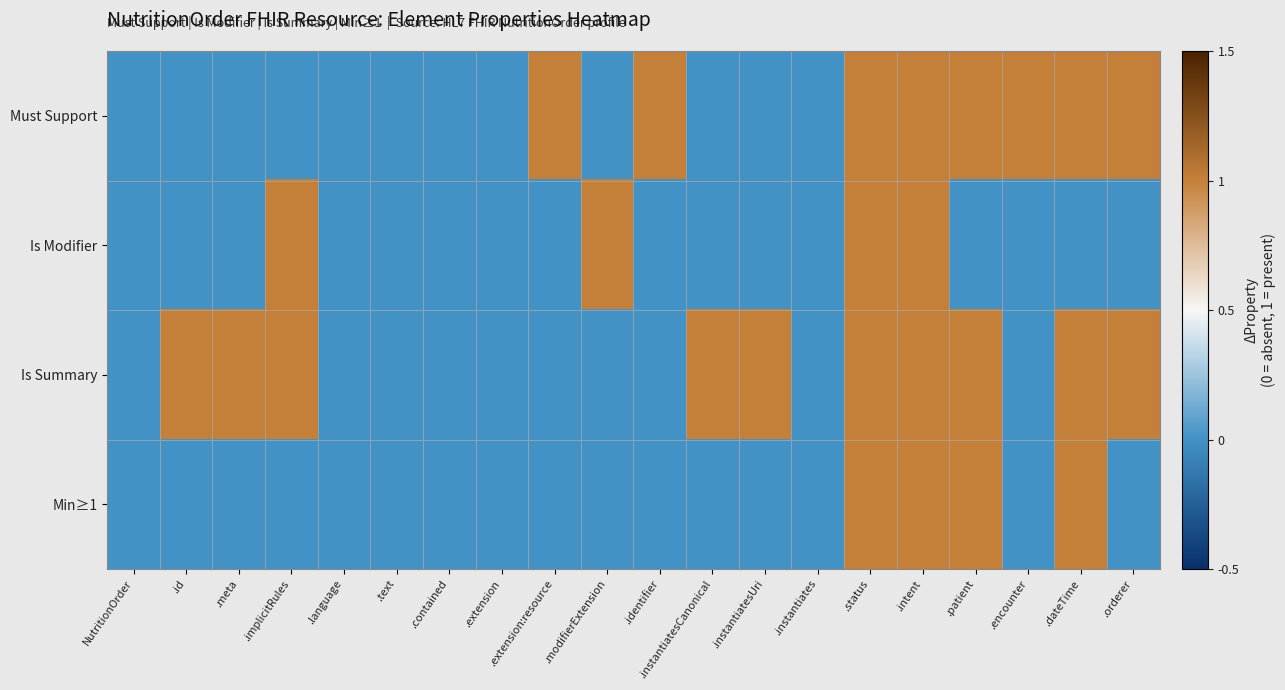

Reading left to right, extract all data points from this chart.

Must Support: NutritionOrder=0	.id=0	.meta=0	.implicitRules=0	.language=0	.text=0	.contained=0	.extension=0	.extension:resource=1	.modifierExtension=0	.identifier=1	.instantiatesCanonical=0	.instantiatesUri=0	.instantiates=0	.status=1	.intent=1	.patient=1	.encounter=1	.dateTime=1	.orderer=1
Is Modifier: NutritionOrder=0	.id=0	.meta=0	.implicitRules=1	.language=0	.text=0	.contained=0	.extension=0	.extension:resource=0	.modifierExtension=1	.identifier=0	.instantiatesCanonical=0	.instantiatesUri=0	.instantiates=0	.status=1	.intent=1	.patient=0	.encounter=0	.dateTime=0	.orderer=0
Is Summary: NutritionOrder=0	.id=1	.meta=1	.implicitRules=1	.language=0	.text=0	.contained=0	.extension=0	.extension:resource=0	.modifierExtension=0	.identifier=0	.instantiatesCanonical=1	.instantiatesUri=1	.instantiates=0	.status=1	.intent=1	.patient=1	.encounter=0	.dateTime=1	.orderer=1
Min≥1: NutritionOrder=0	.id=0	.meta=0	.implicitRules=0	.language=0	.text=0	.contained=0	.extension=0	.extension:resource=0	.modifierExtension=0	.identifier=0	.instantiatesCanonical=0	.instantiatesUri=0	.instantiates=0	.status=1	.intent=1	.patient=1	.encounter=0	.dateTime=1	.orderer=0